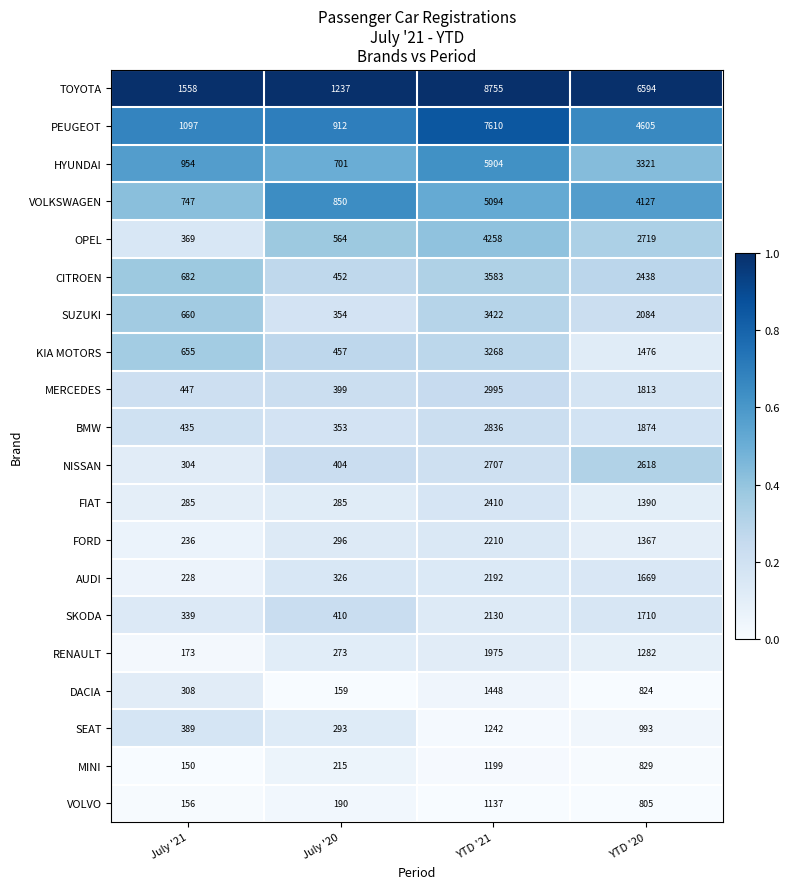

Rank the categories by BMW value from highest to lowest.

YTD '21, YTD '20, July '21, July '20